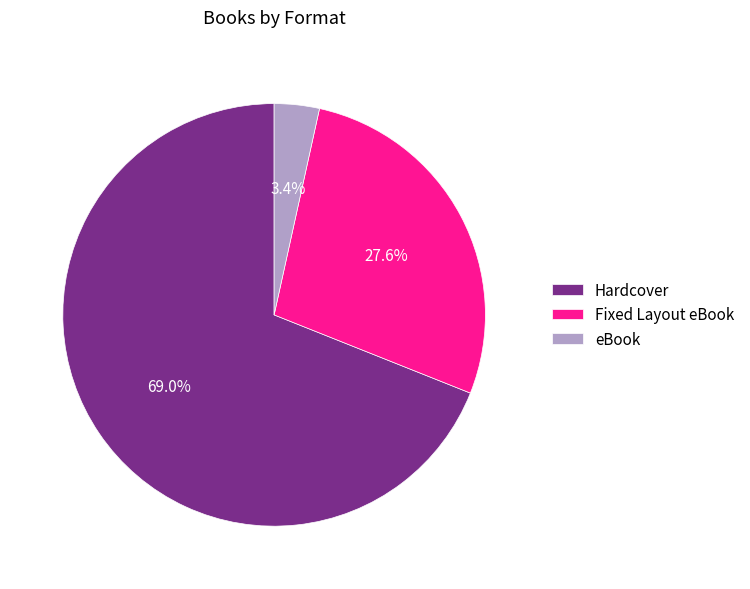

To the nearest percent, what portion does eBook represent?

3%